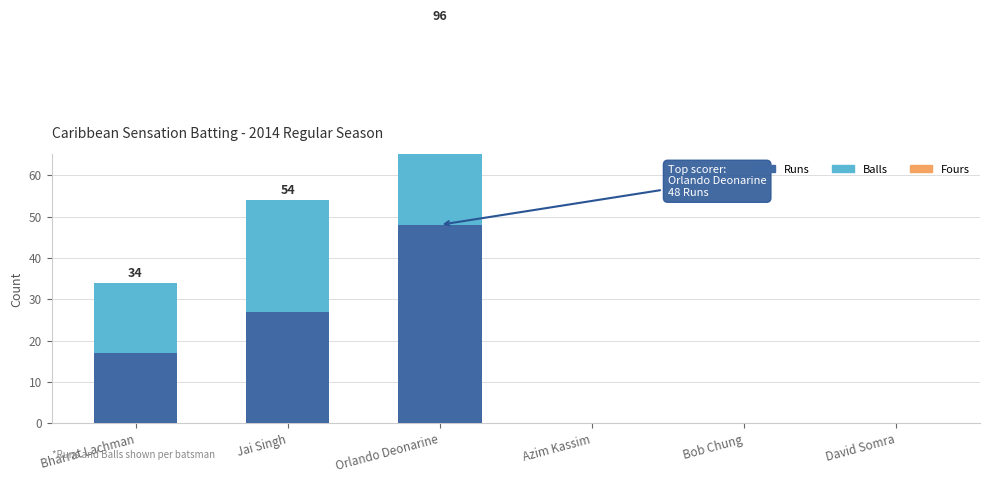

Are the bars grouped side by side (vs. stacked)?

Yes